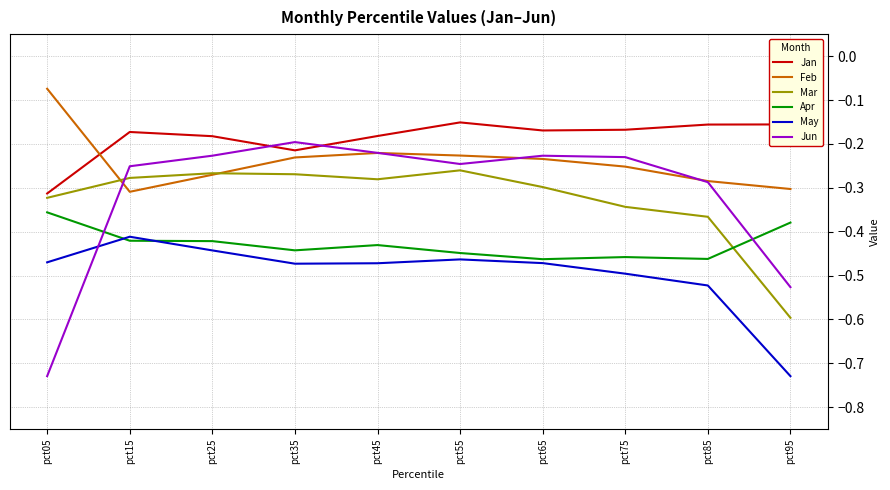

In Mar, how many points are higher than both neighbors (excluding endpoints)?

2